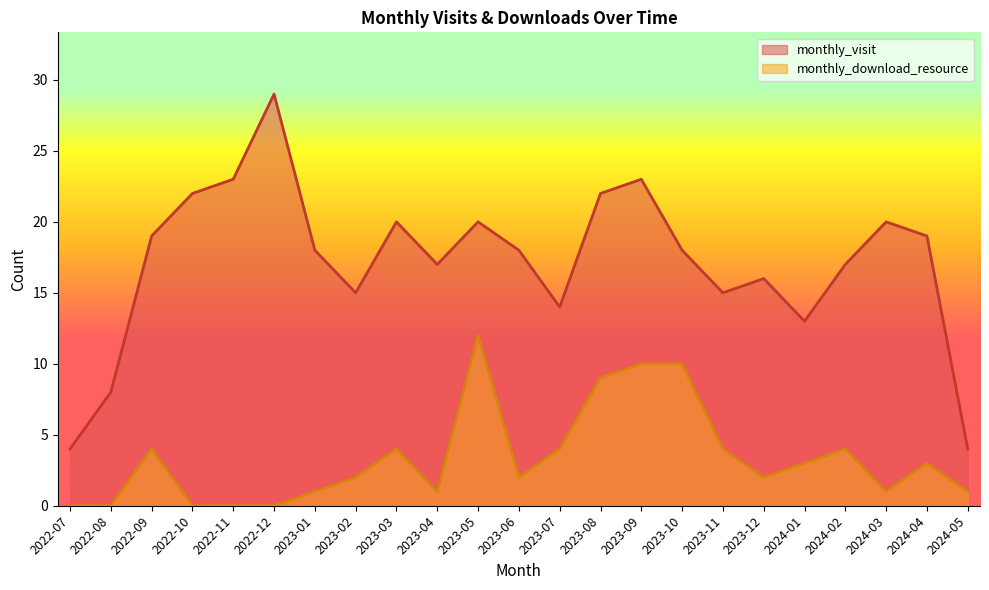

Is it true that monthly_visit equals 18 at 2023-01?

True